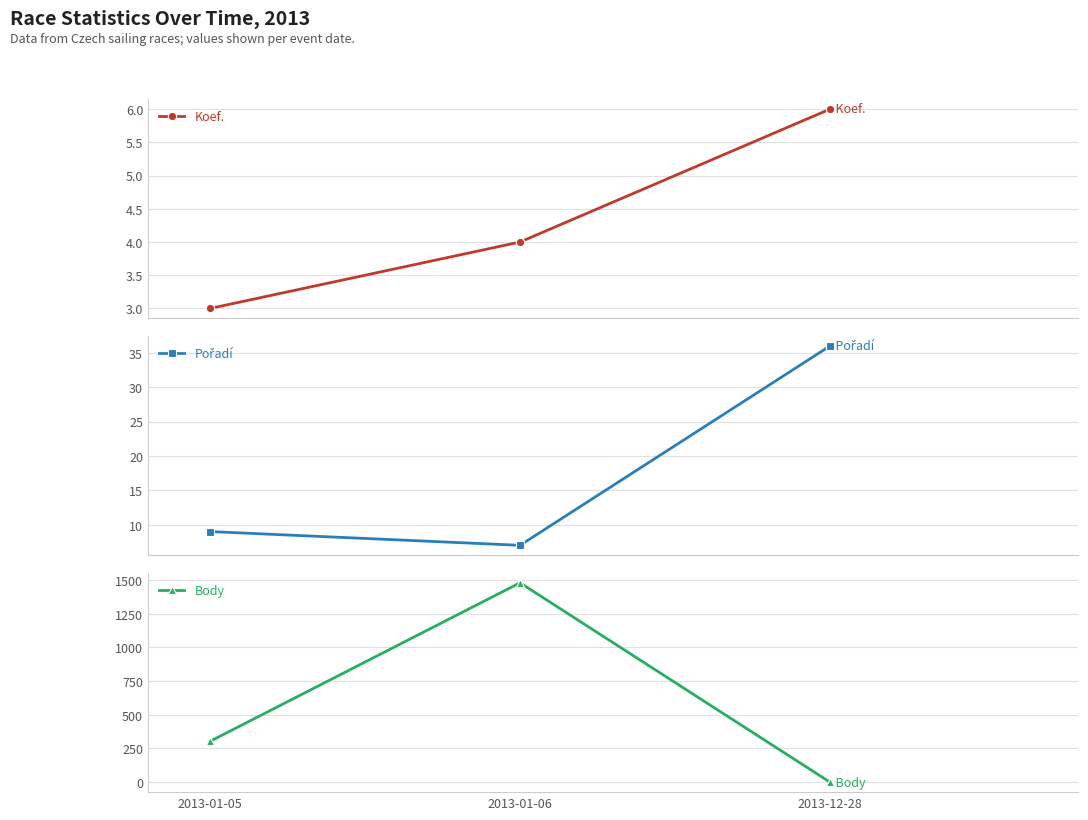

Is this an area chart (filled region under the line)?

No